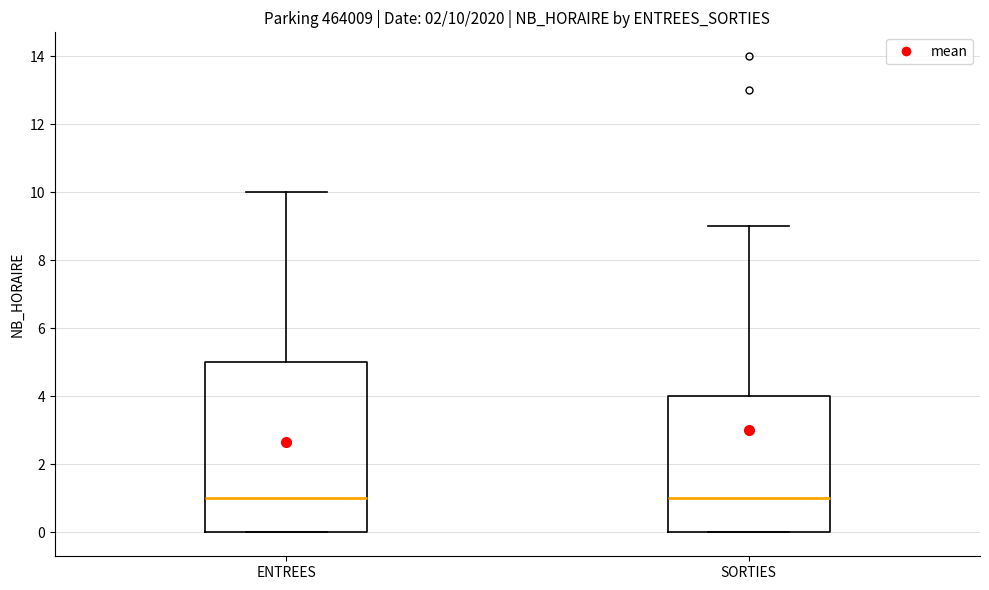

Which box is the tallest, from its lower edge to its upper edge?

ENTREES